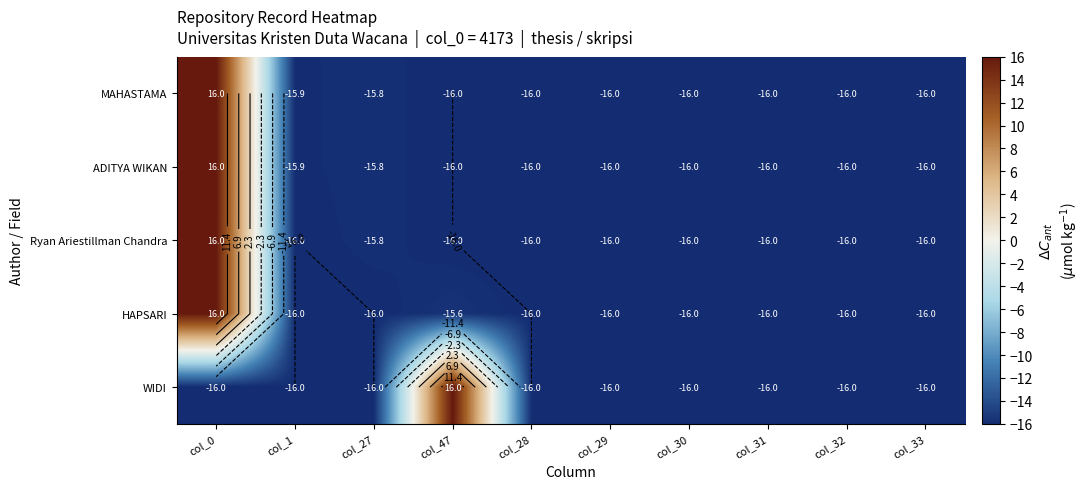

What is the smallest value displayed?

-16.0